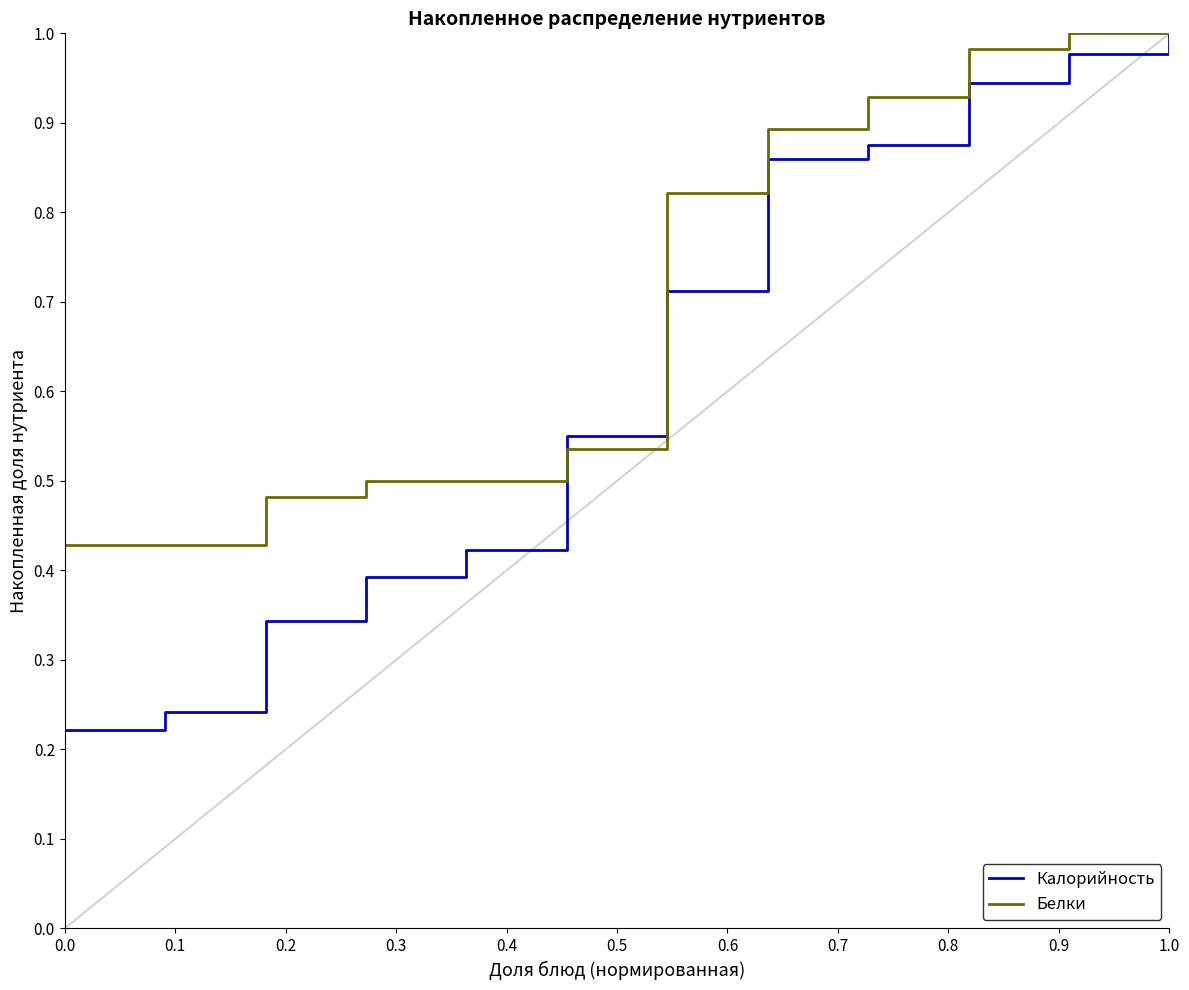

Which series has the largest total across all categories?

Белки